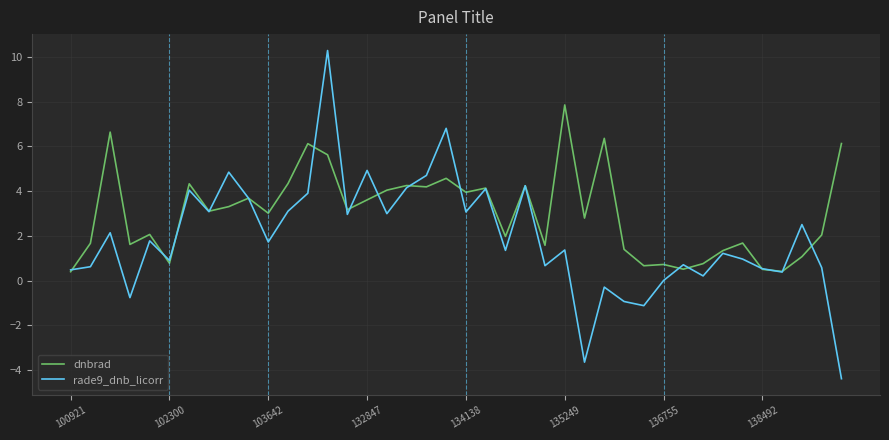

What is the minimum value for rade9_dnb_licorr?

-4.4